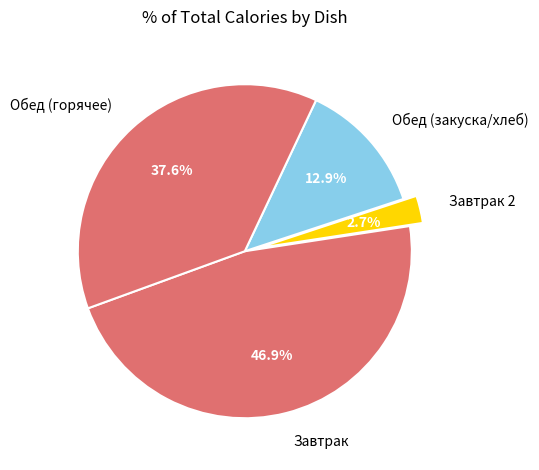

How many slices are in this pie chart?

4